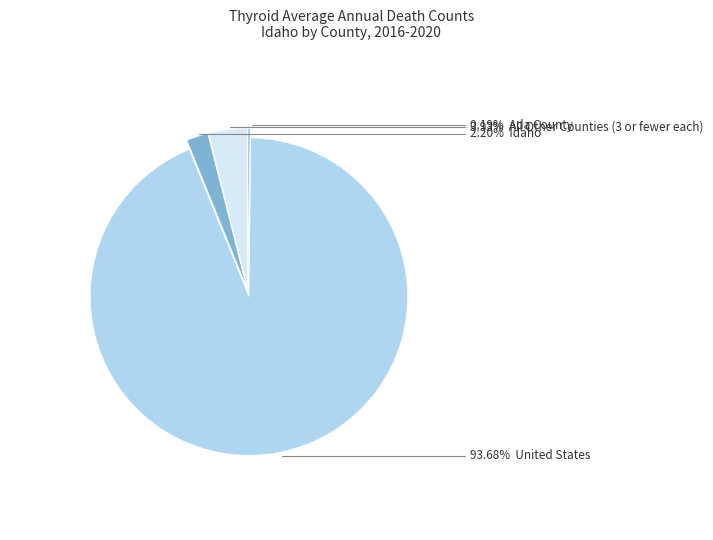

Does any single category account for the majority?

Yes